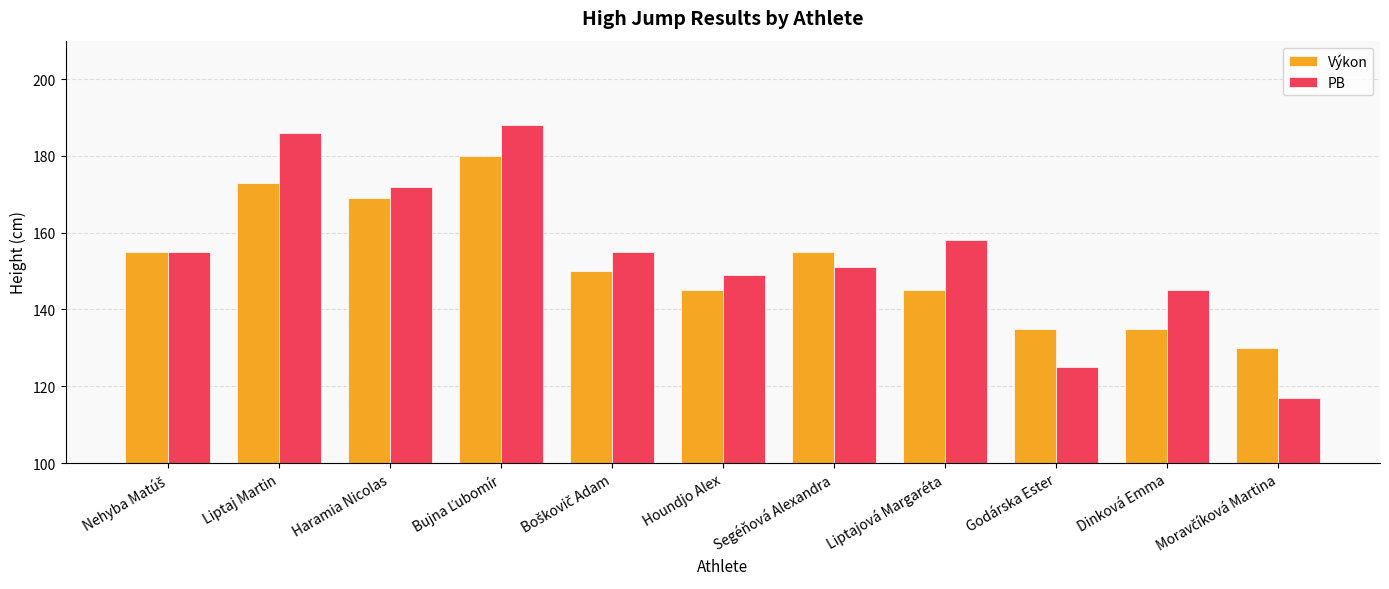

True or false: PB has a value of 125 at Godárska Ester.

True